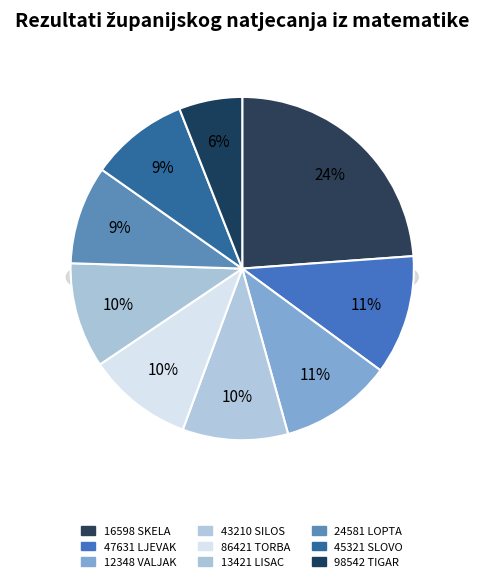

Which category has the biggest portion of the pie?

16598 SKELA